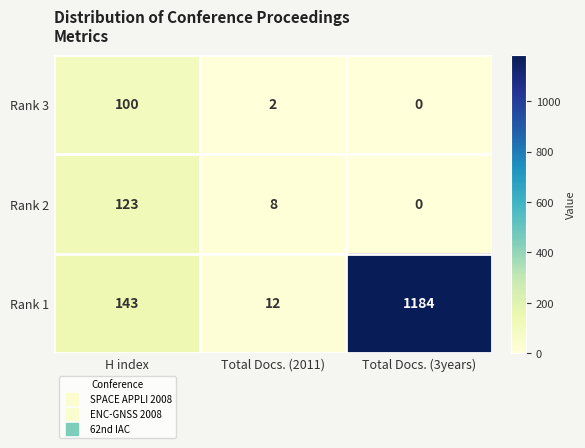

What is the greatest value displayed?

1184